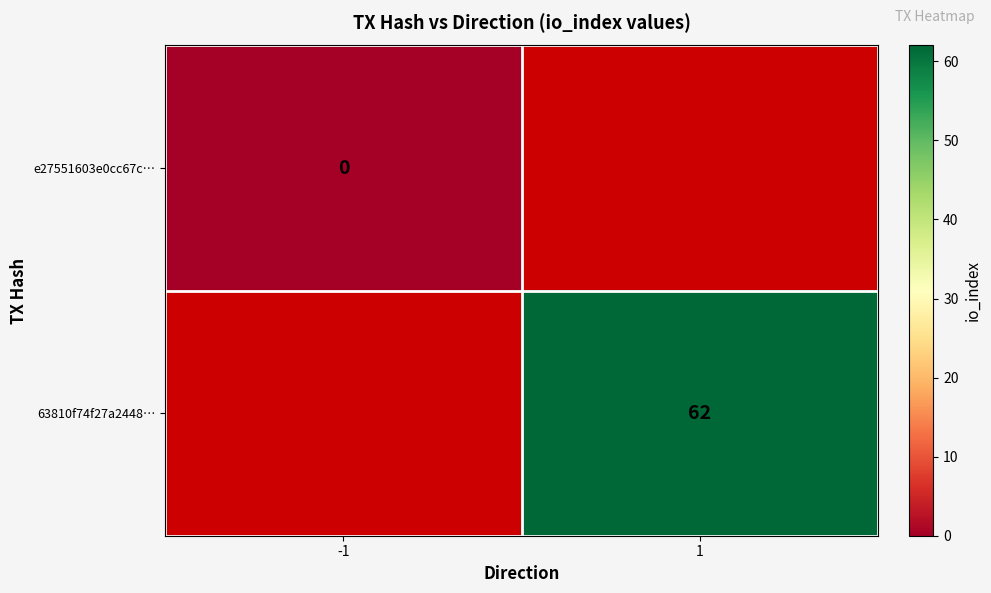

The value of 63810f74f27a2448… at 1 is 108. True or false?

False